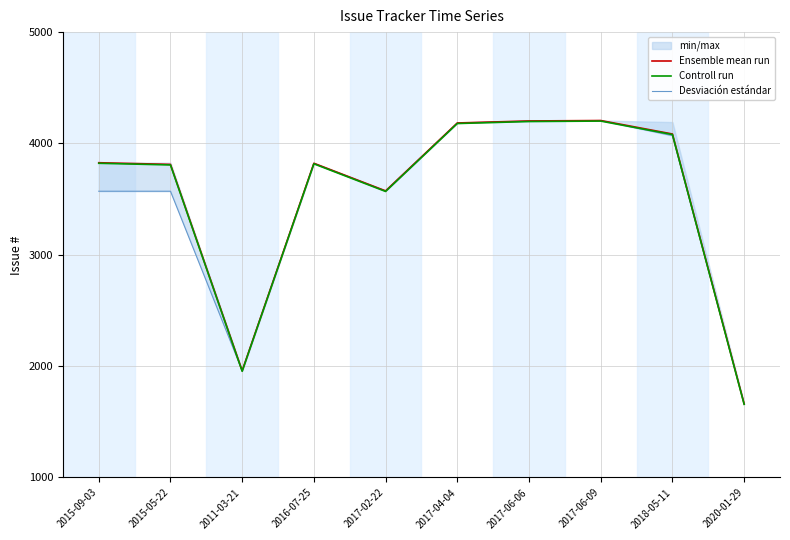

The Desviación estándar series shows 3574 at 2017-02-22. True or false?

True